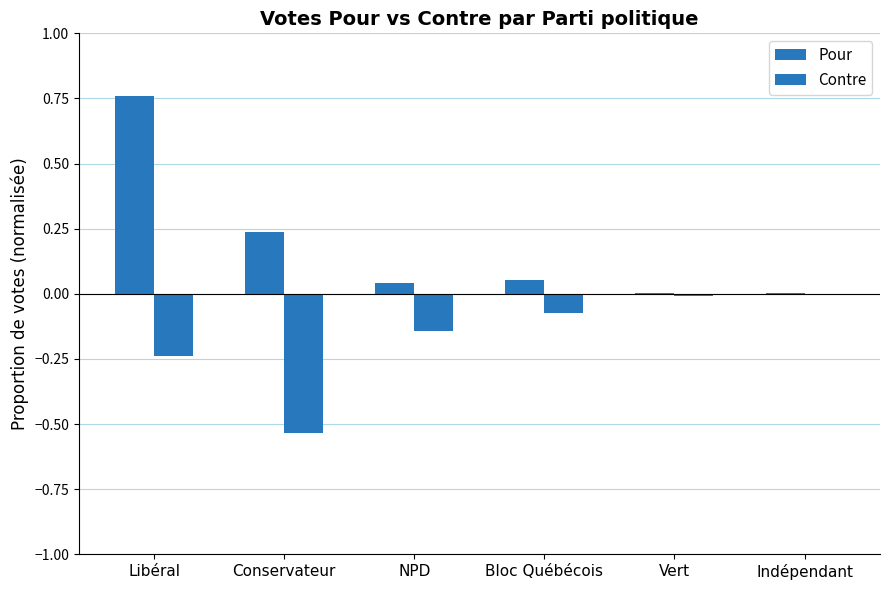

How many distinct data groups are displayed?

2